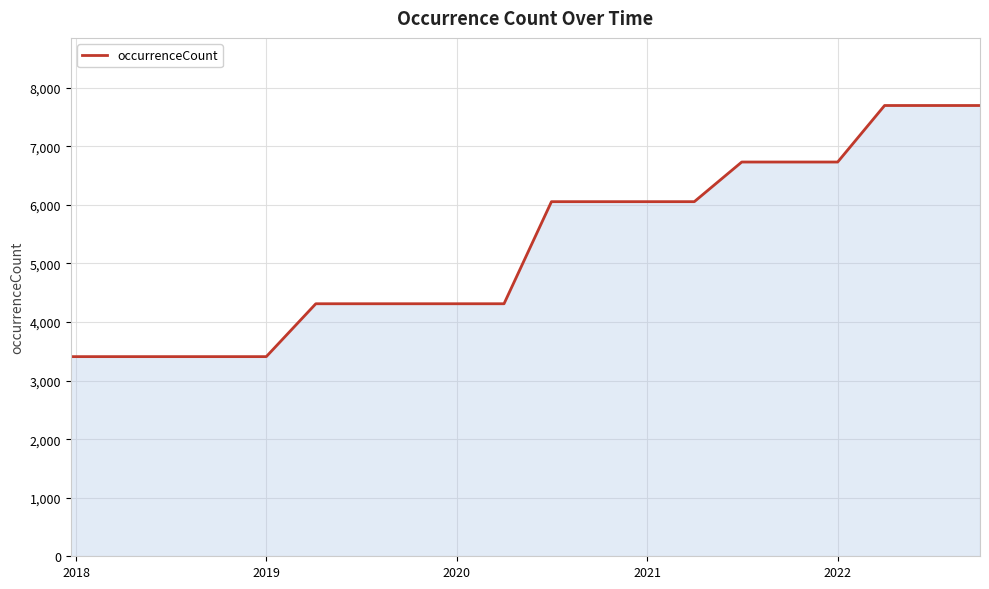

How many lines are shown in the chart?

1